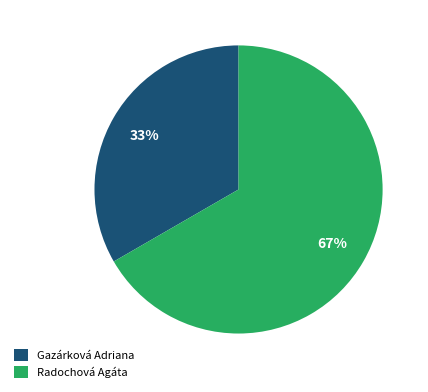

Is the sum of Gazárková Adriana and Radochová Agáta greater than half?

Yes